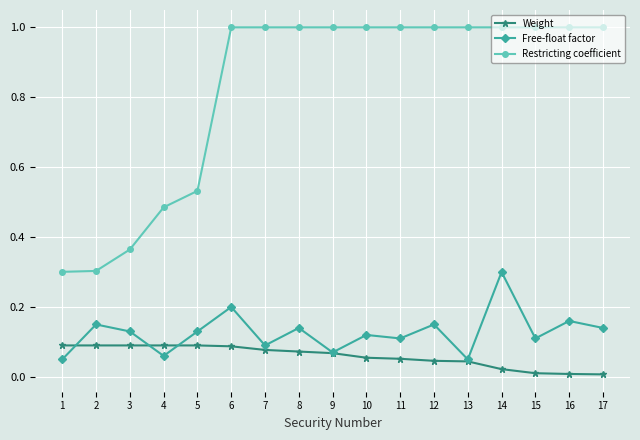

Is the value of Restricting coefficient at 3 greater than the value of Free-float factor at 4?

Yes